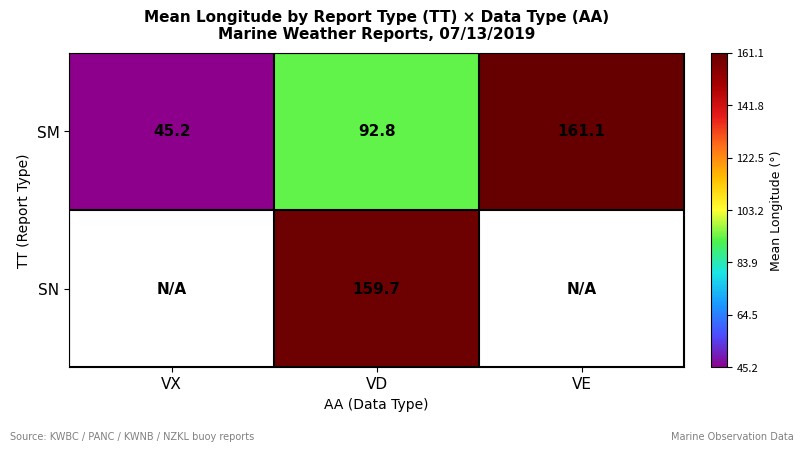

True or false: SM has a value of 92.8 at VD.

True